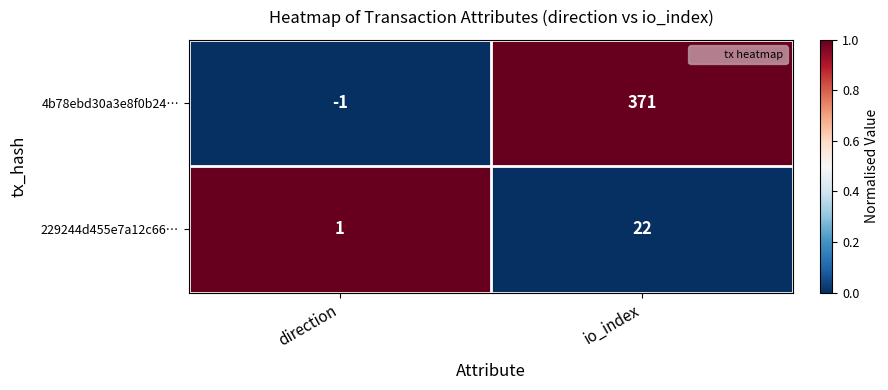

Read the 4b78ebd30a3e8f0b24… value at io_index, to the nearest 5.

370